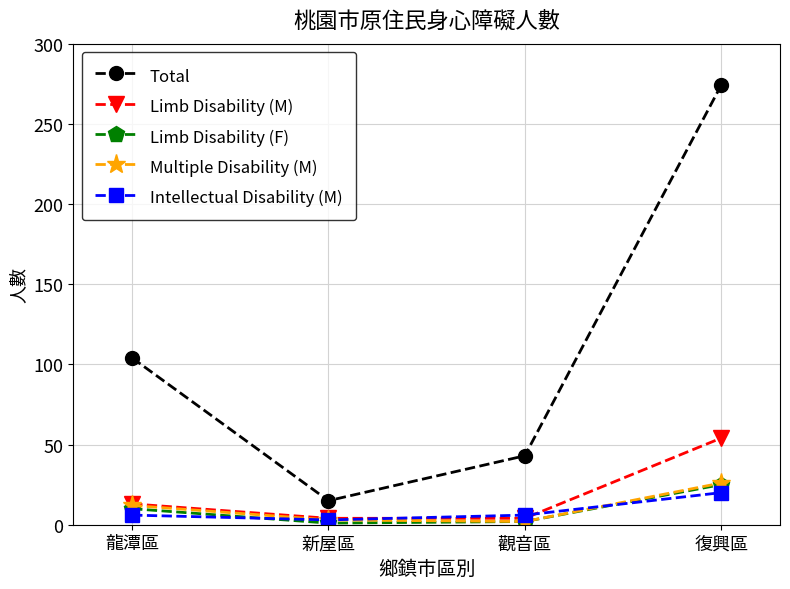

What is the label of the 3rd point from the left?

觀音區